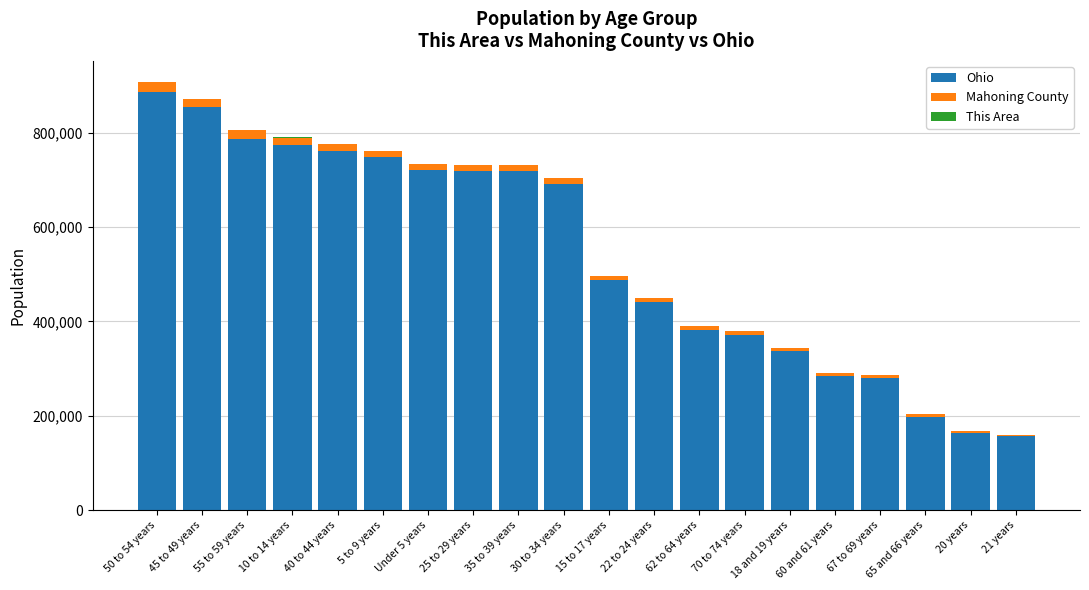

Where is Ohio nearest to the value 522051?

15 to 17 years